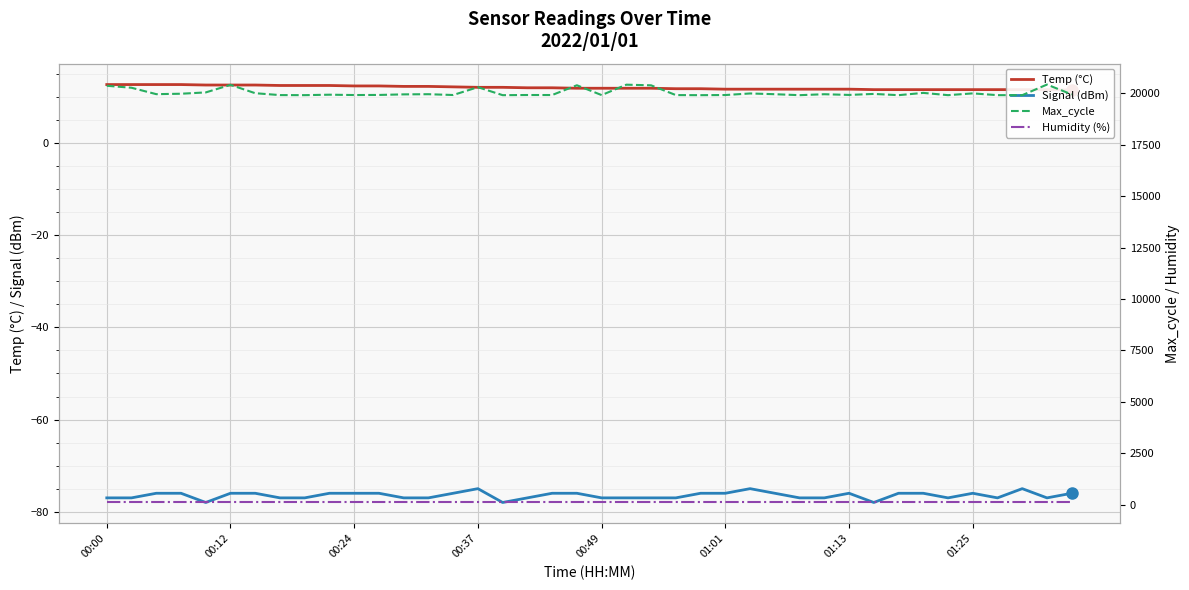

True or false: Humidity (%) has more than 2 interior local peaks.

False